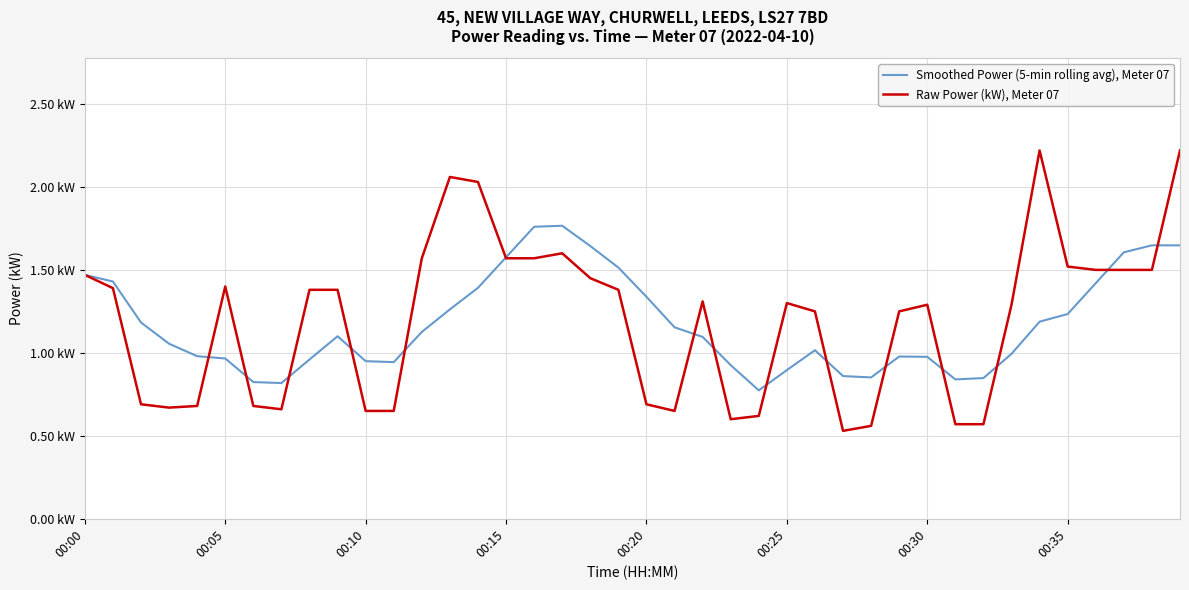

True or false: Raw Power (kW), Meter 07 has more than 1 interior local peaks.

True